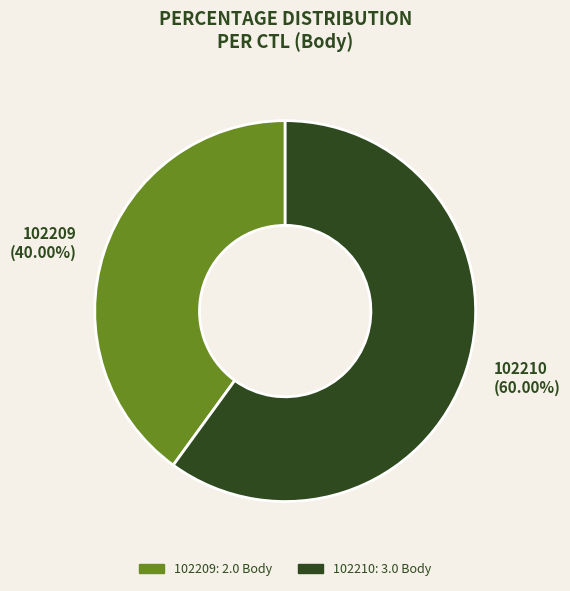

Combined, do 102209 and 102210 account for over 50%?

Yes